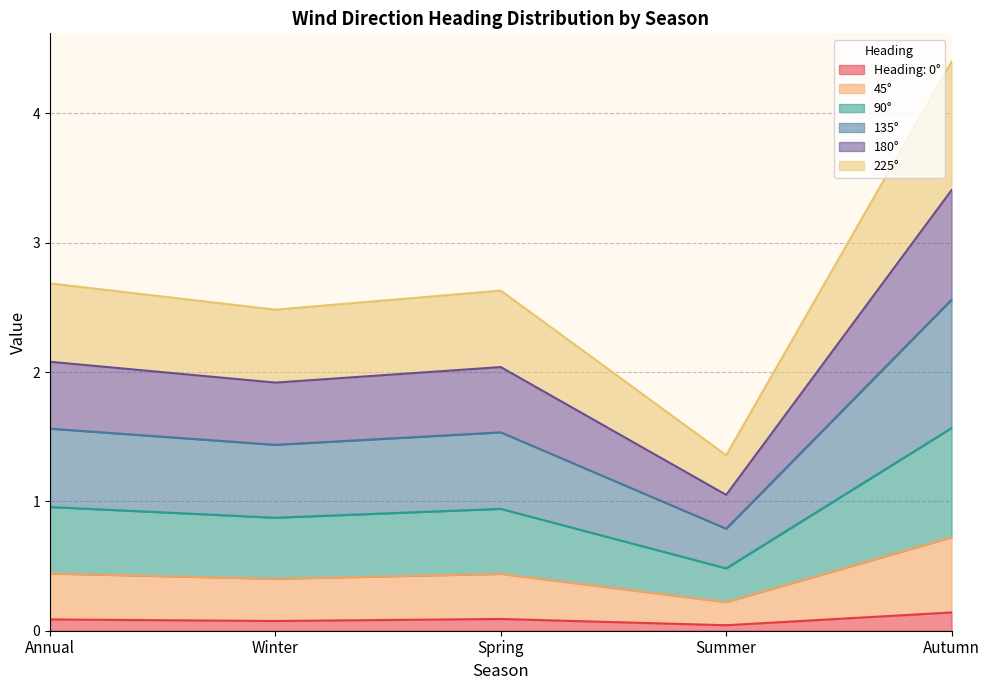

What is the label of the 4th point from the left?

Summer